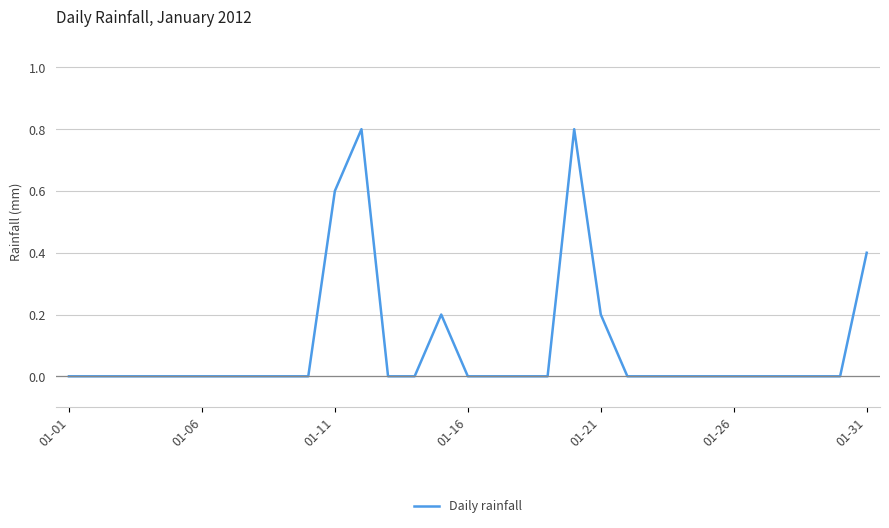

What is the difference between the maximum and minimum values?

0.8